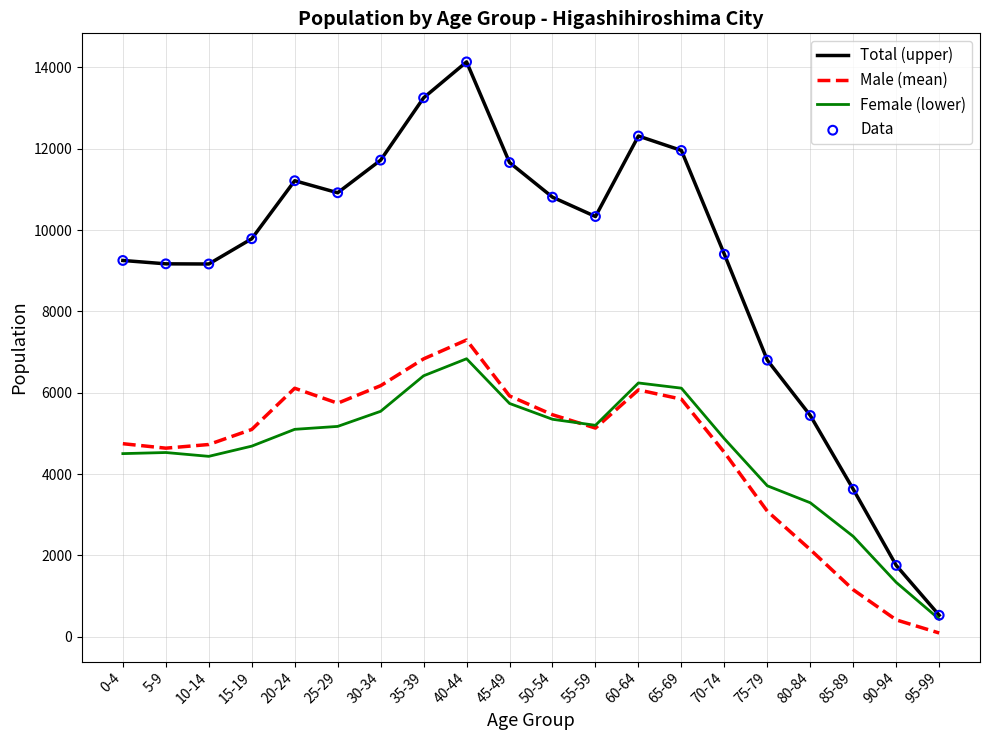

Which series has the largest total across all categories?

Total (upper)